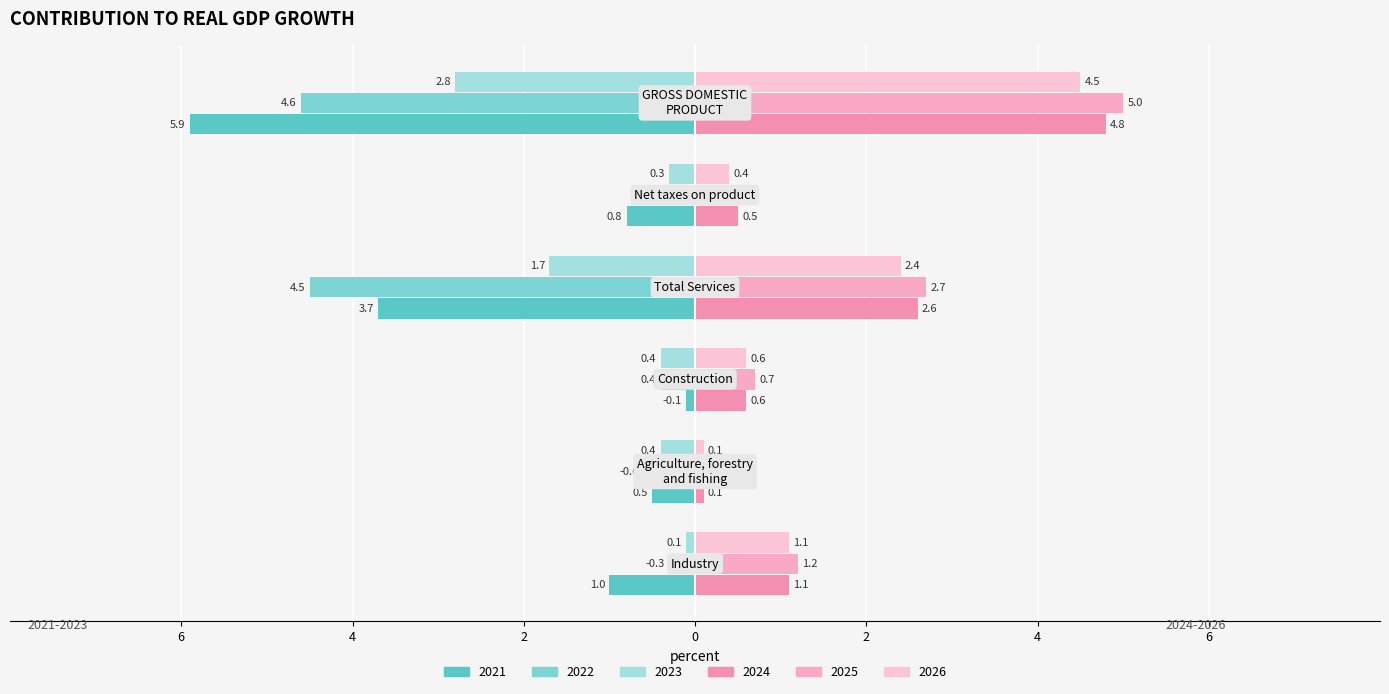

What is the minimum value for 2026?

0.1